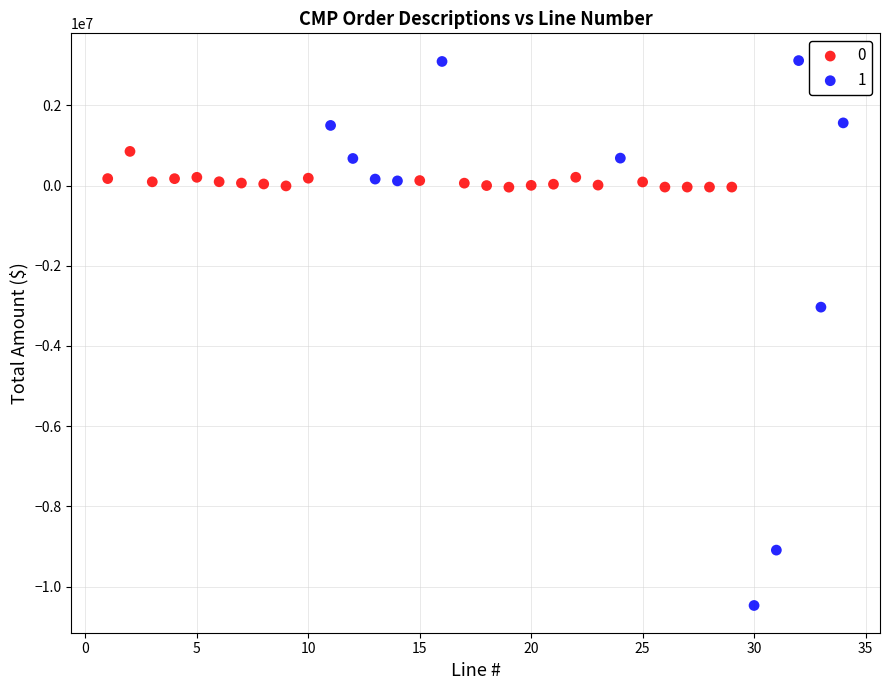

Which series reaches the minimum Y coordinate?

1